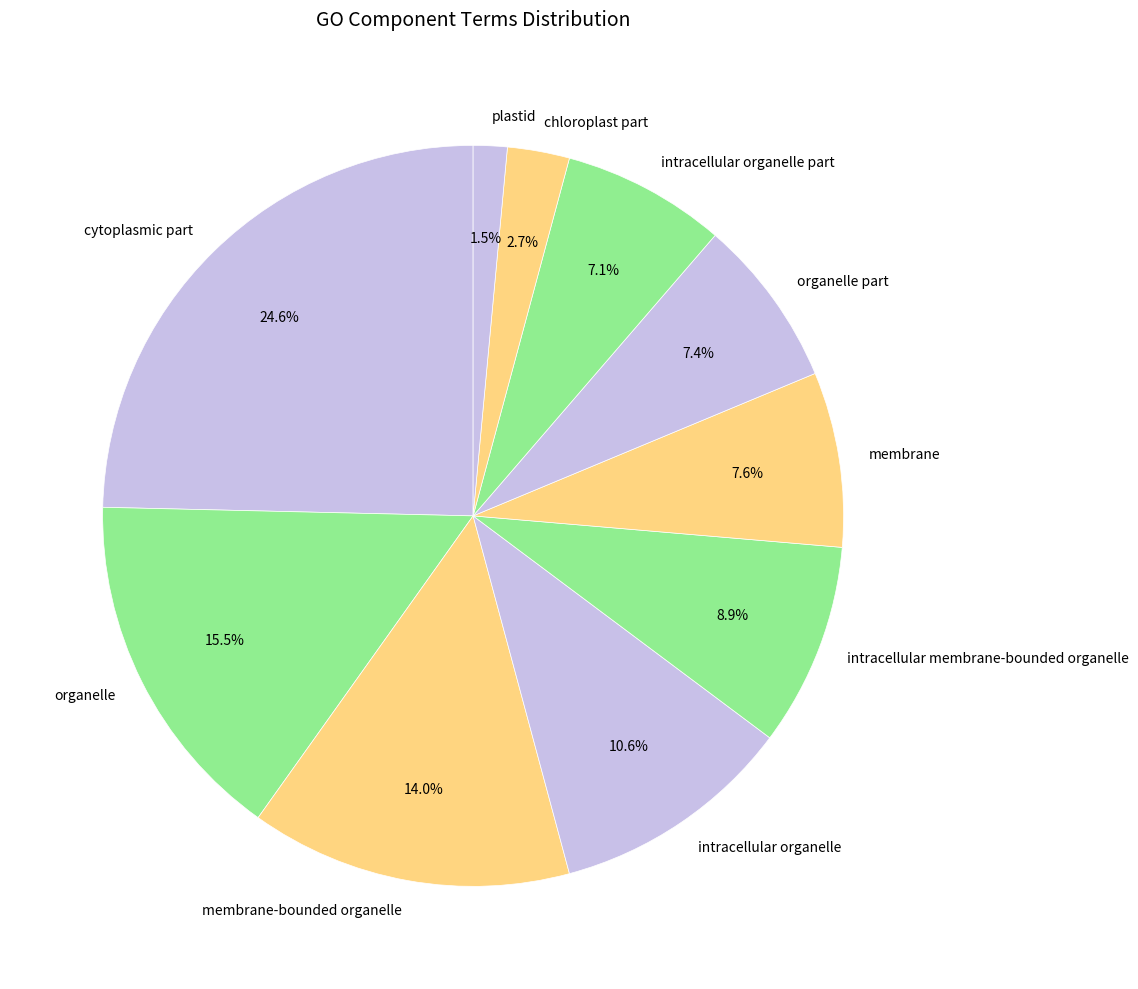

Which category has the smallest portion of the pie?

plastid